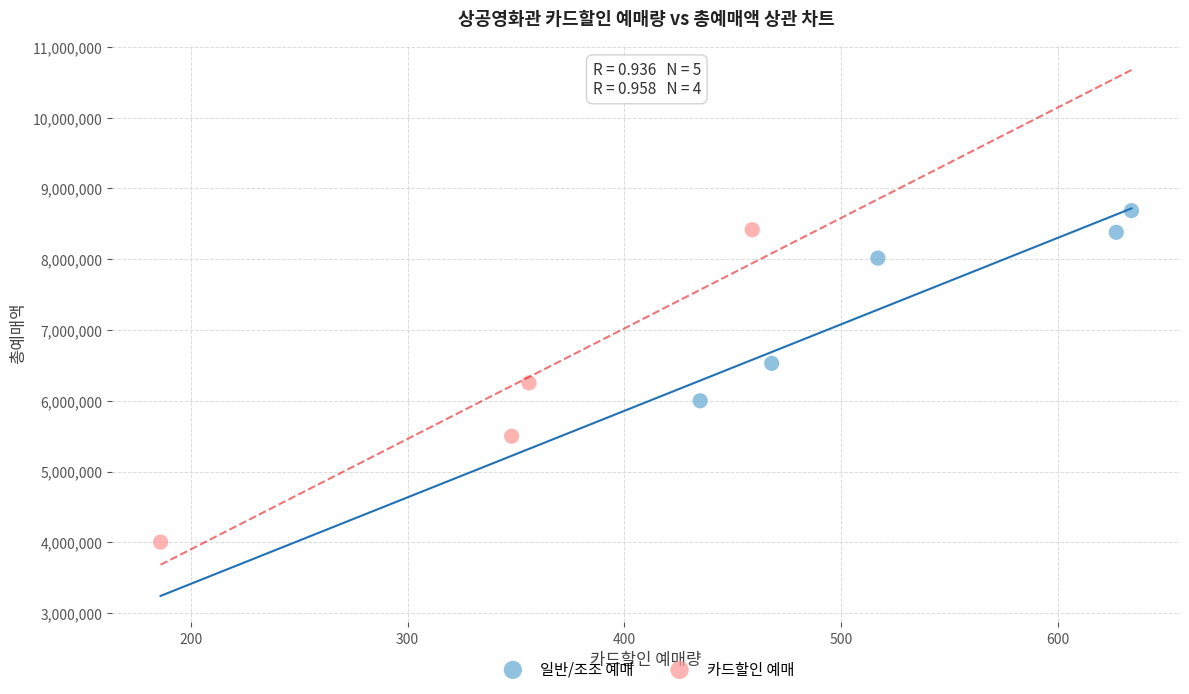

Which series reaches the minimum Y coordinate?

카드할인 예매